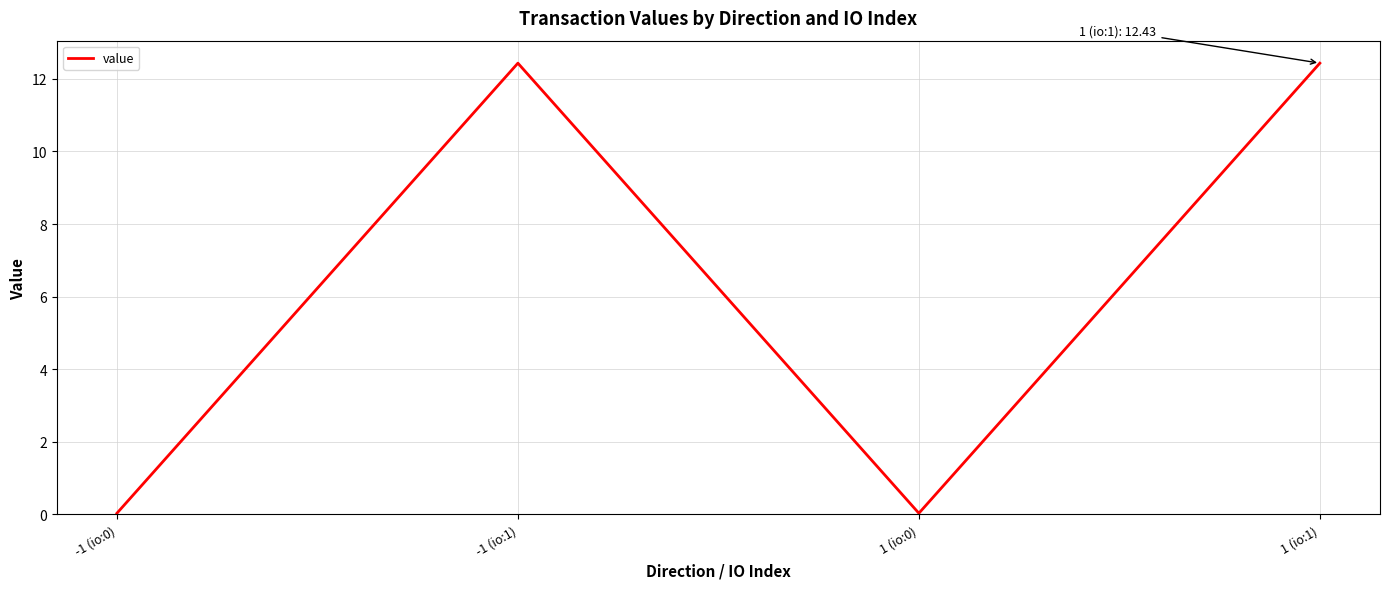

True or false: the data shows 12.4 at 1 (io:1).

True